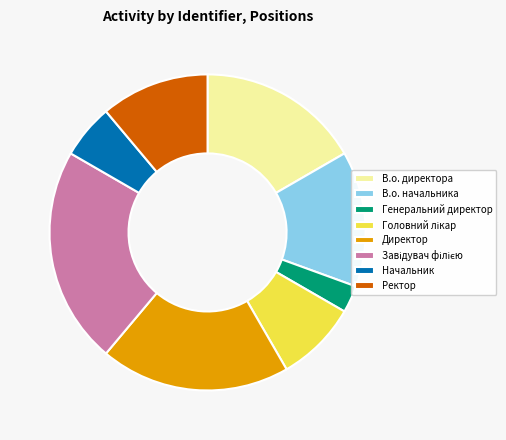

What is the ratio of the value at Начальник to the value at Ректор?

0.5